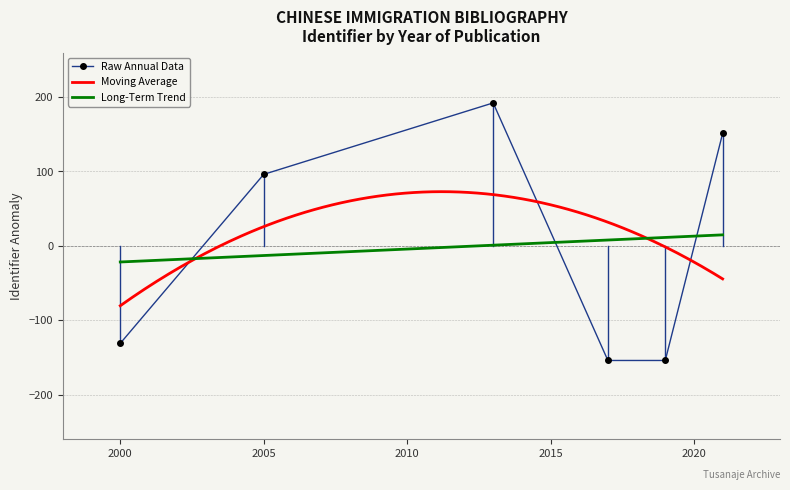

True or false: there are more than 0 points higher than both neighbors.

True